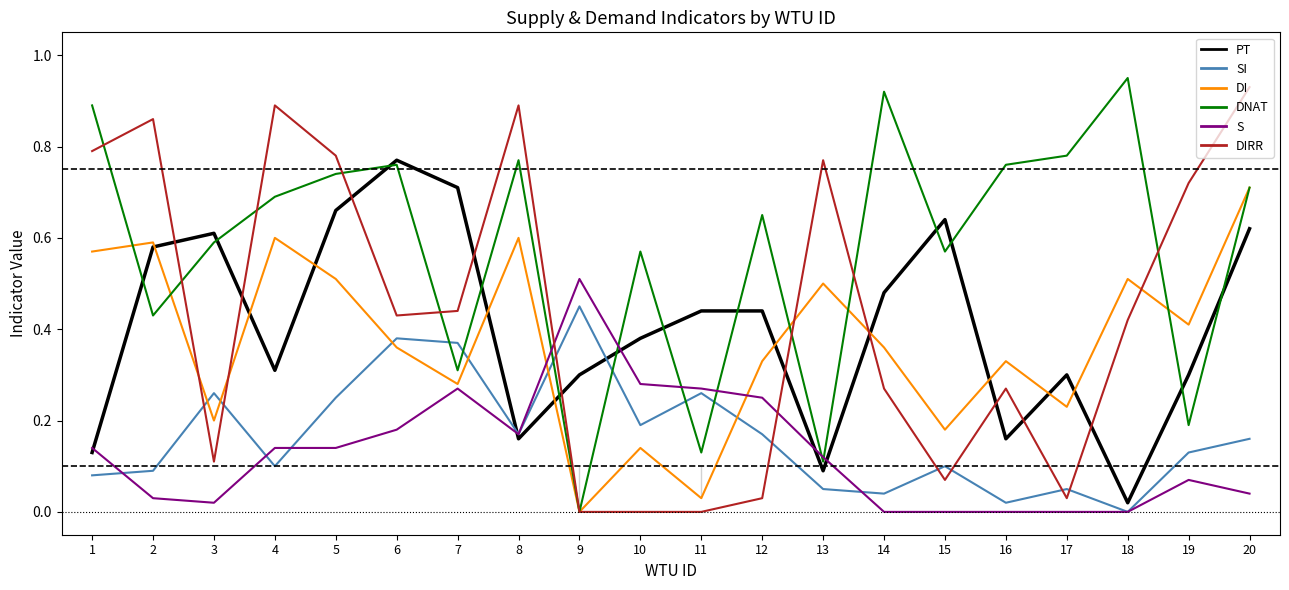

Which category has the highest value in the PT series?

6